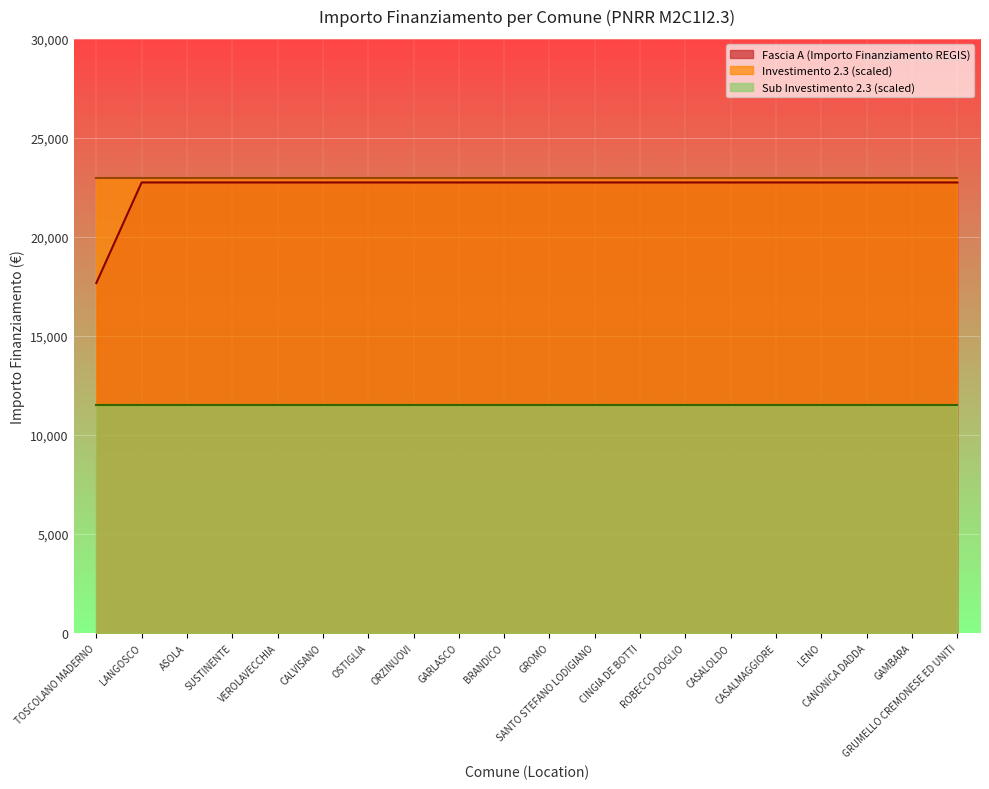

True or false: Investimento 2.3 has a value of 3.0 at ORZINUOVI.

False